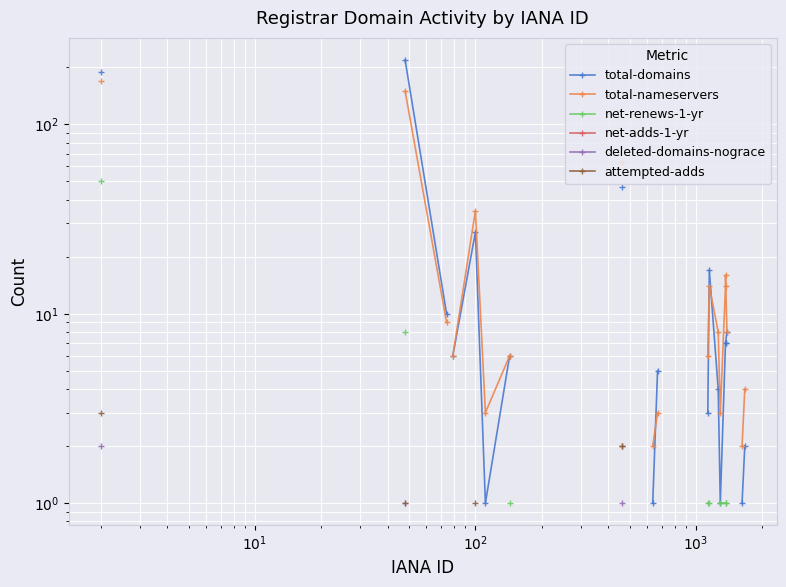

At how many categories does at least one series exceed 160?

2